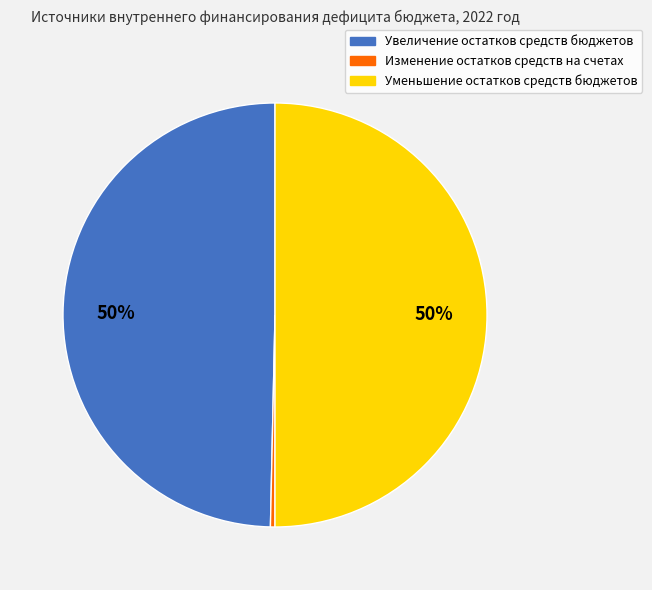

How many segments does this pie chart have?

3